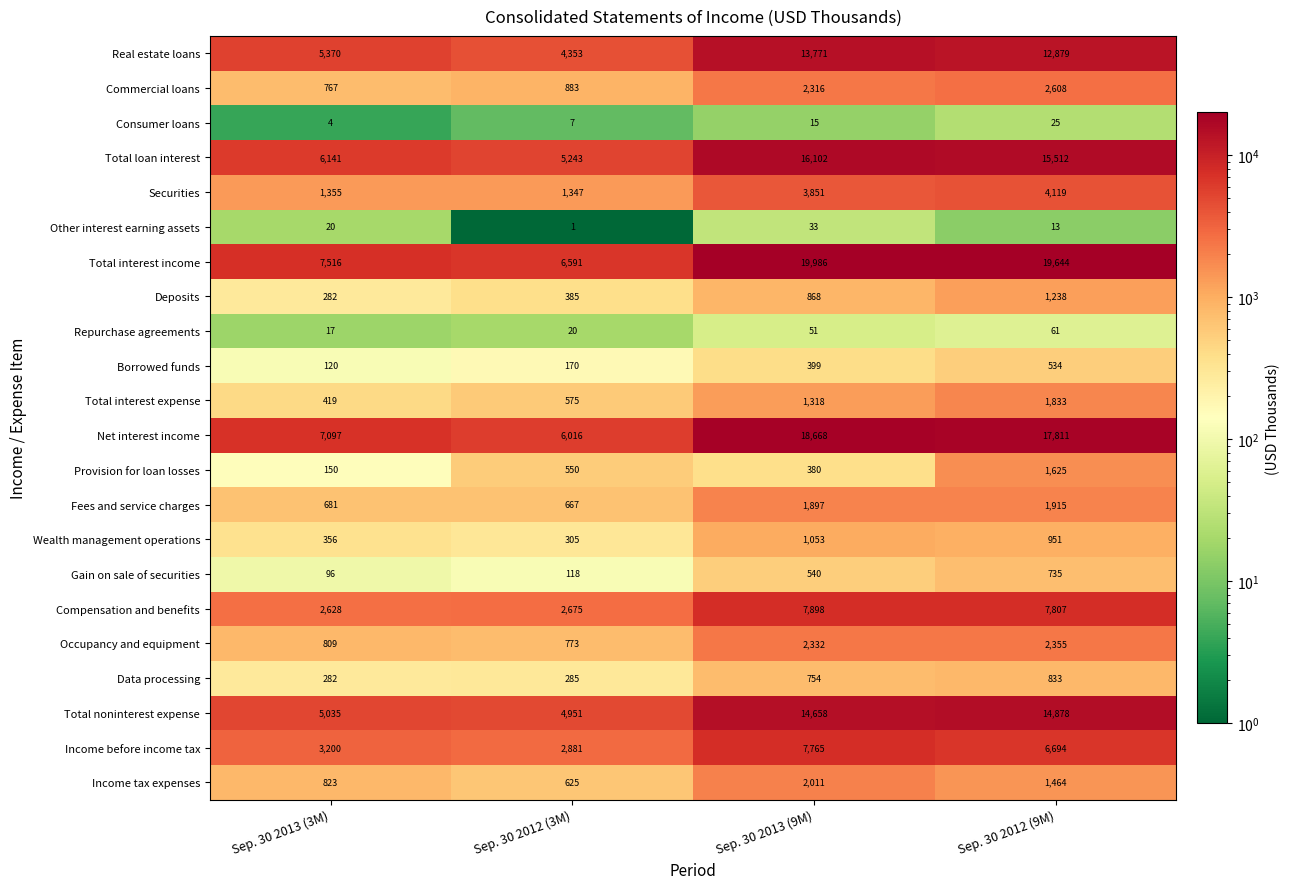

Between Sep. 30 2013 (9M) and Sep. 30 2012 (9M), which series saw the biggest shift?

Provision for loan losses